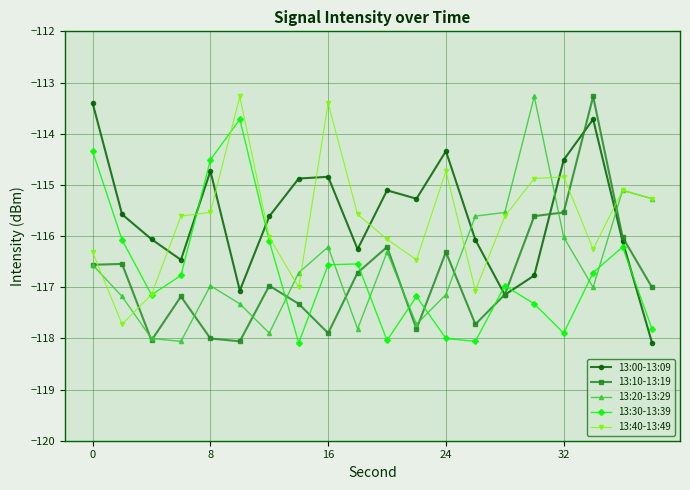

What is the value of the 13:30-13:39 point at the 10th from the left?

-116.5